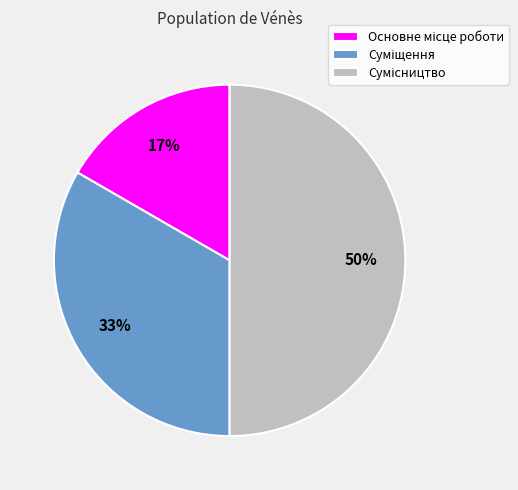

To the nearest percent, what is the average slice percentage?

33%